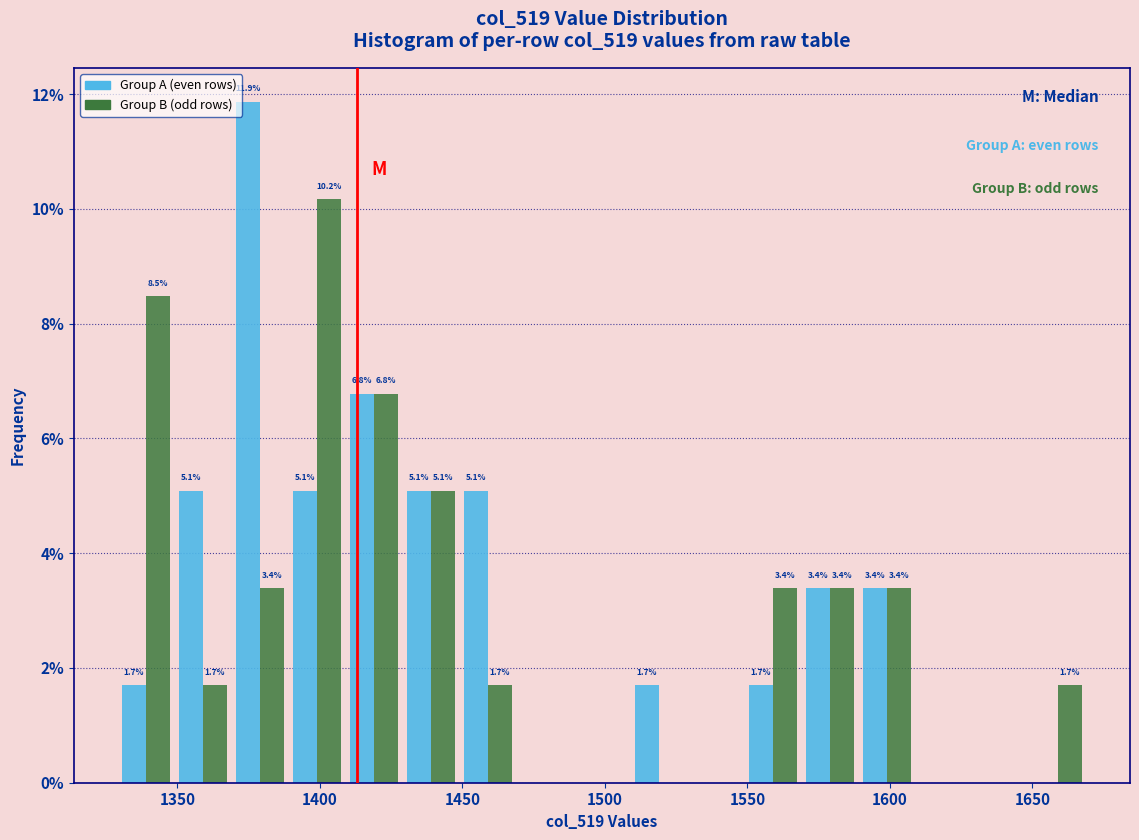

In the Group A (even rows) series, which range on the x-axis has the tallest bar?

1369 to 1389